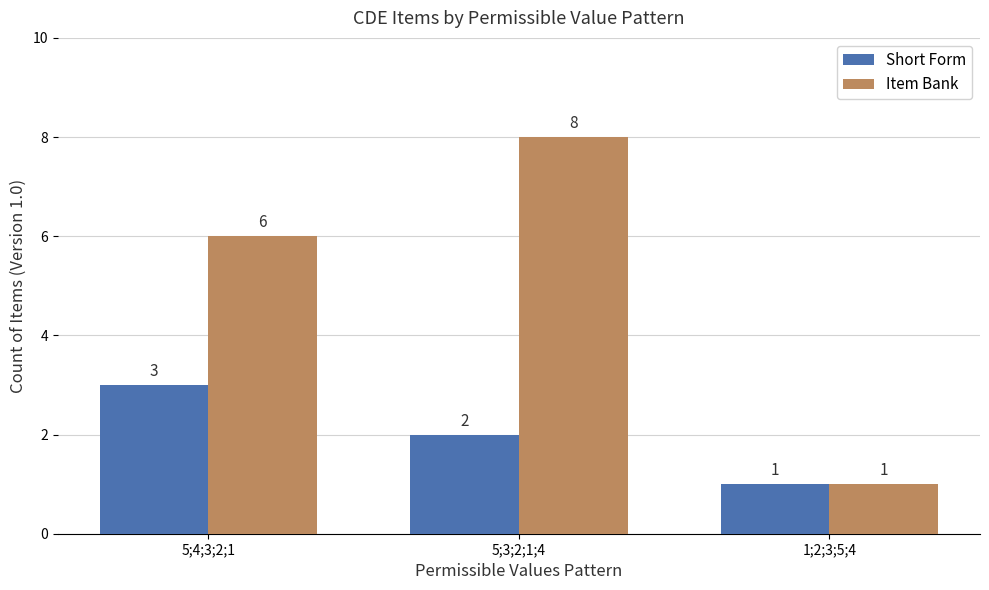

True or false: Short Form has a value of 5 at 5;4;3;2;1.

False